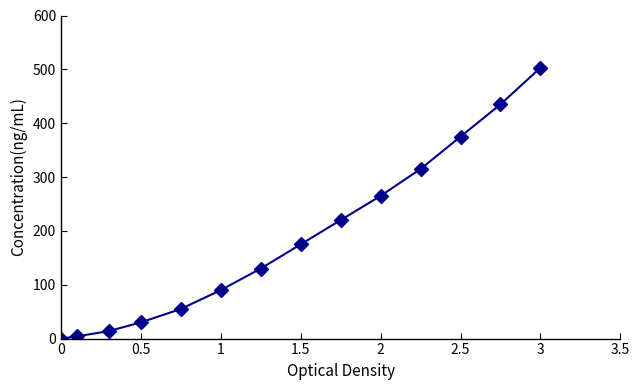

Reading right to left, extract all data points from this chart.

503	435	375	315	265	220	175	130	90	55	30	14	4	0